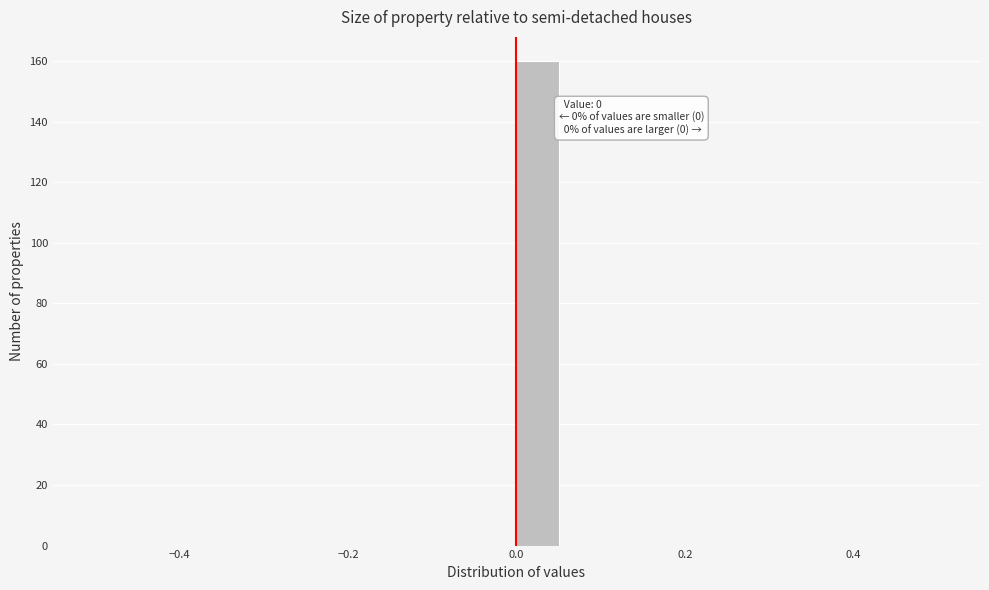

Around what value on the x-axis is the tallest bar? Give the approximate position of its centre, as read against the axis.

0.02